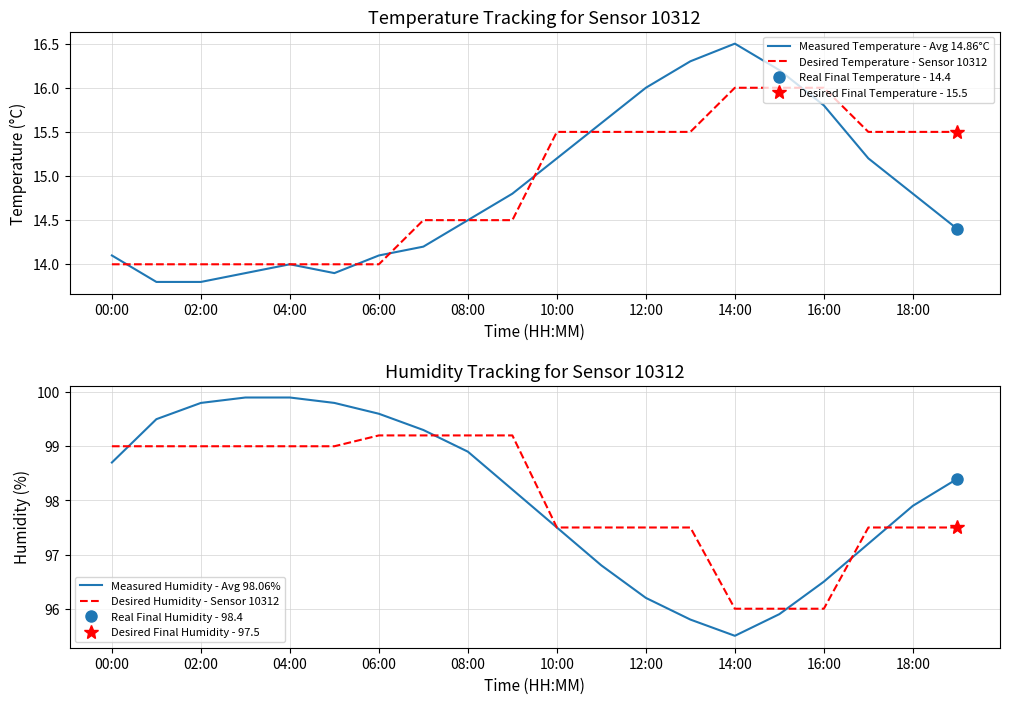

What is the difference between the maximum and second lowest values in the Desired Temperature - Sensor 10312 series?

2.0